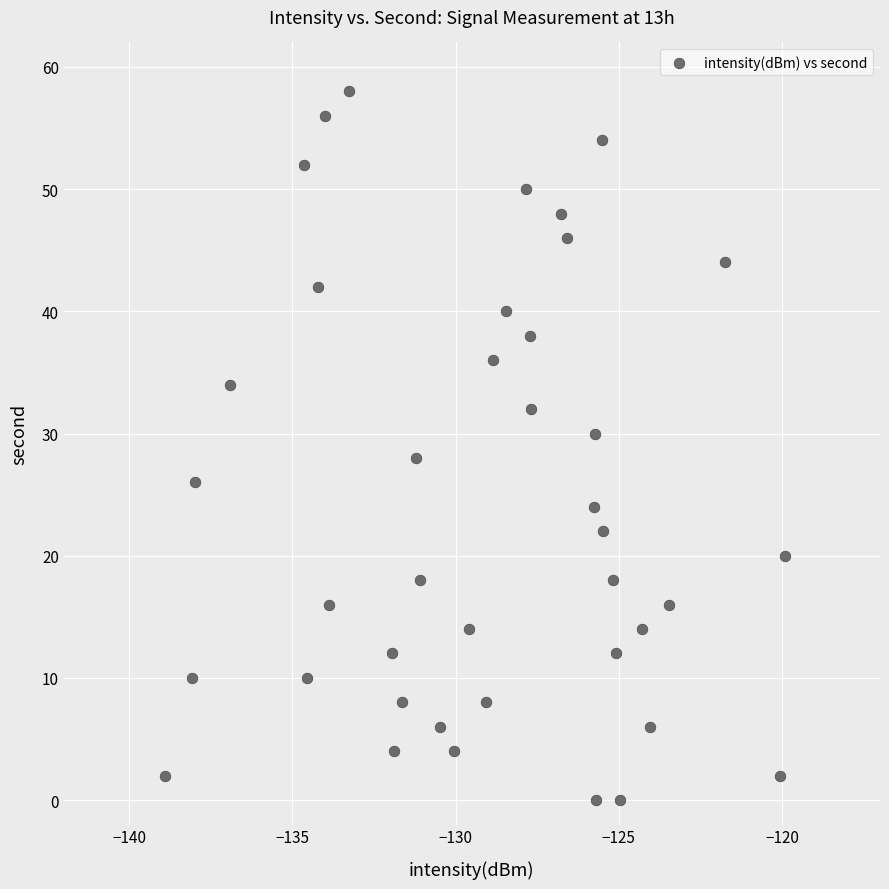

What is the range of Y values (max minus min)?

58